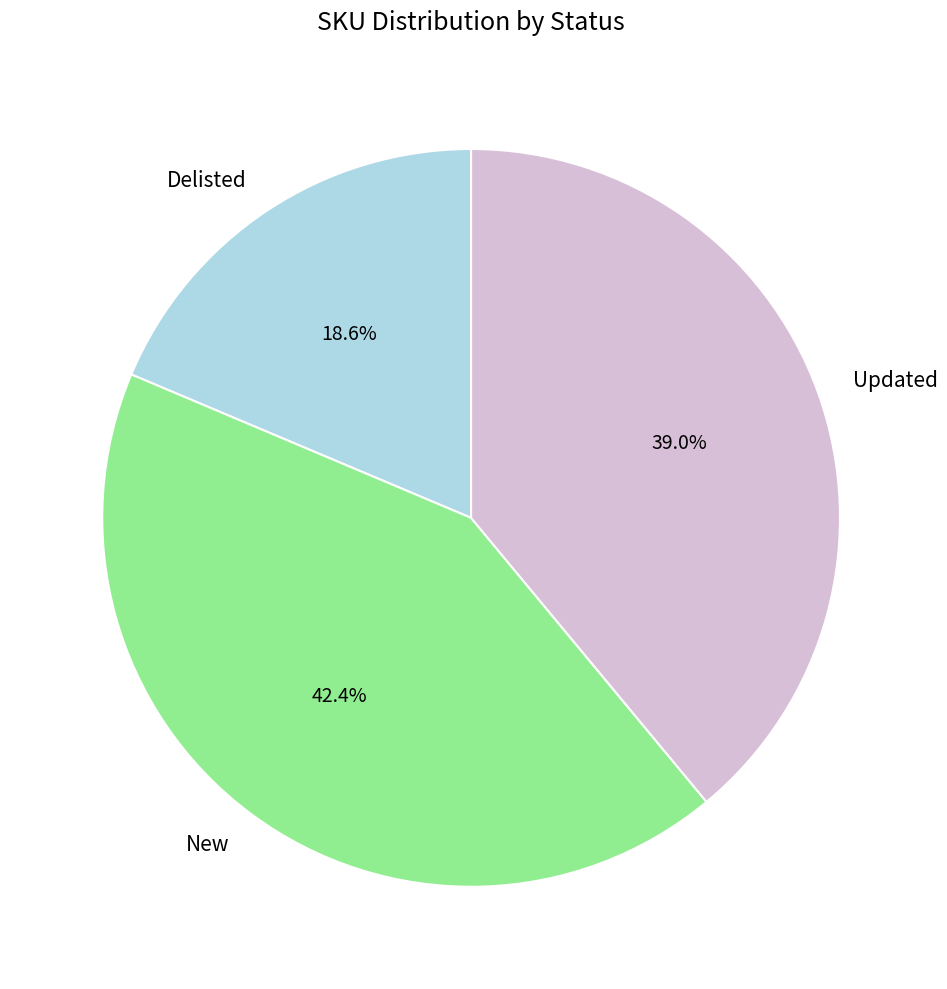

Rank the categories by value from lowest to highest.

Delisted, Updated, New